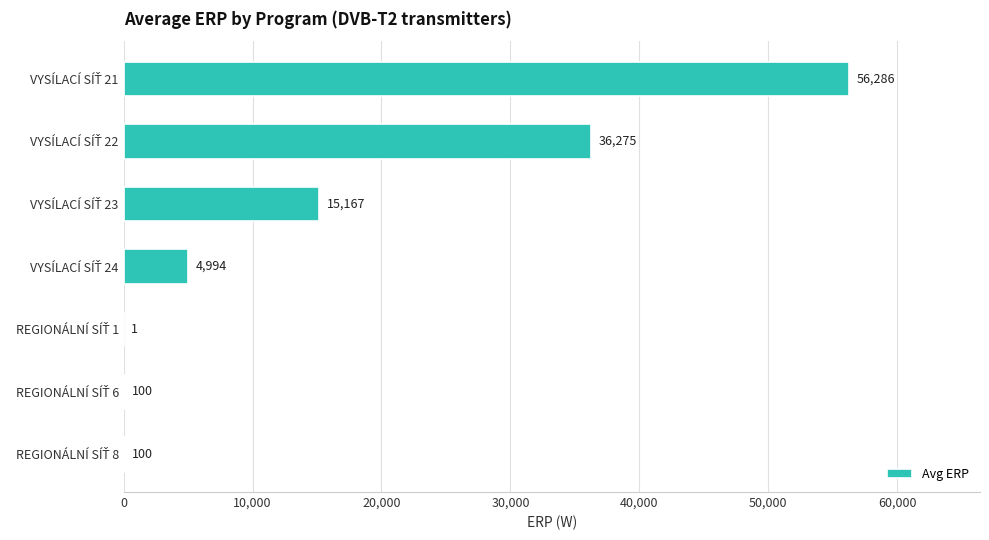

What is the greatest value displayed?

56286